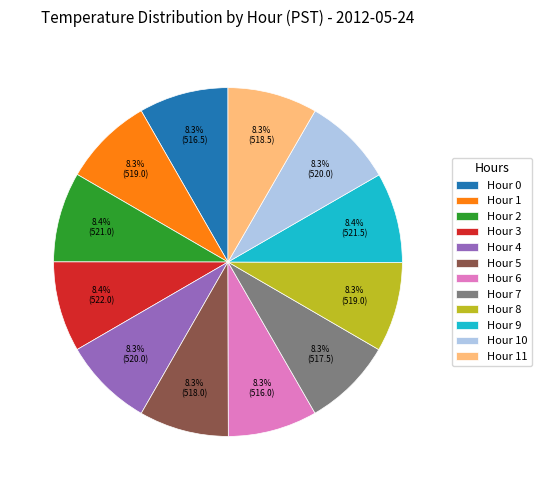

Is the sum of Hour 5 and Hour 8 greater than half?

No